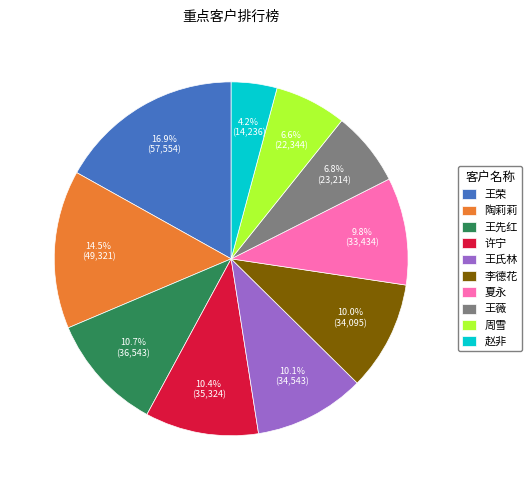

Which category has the biggest portion of the pie?

王荣